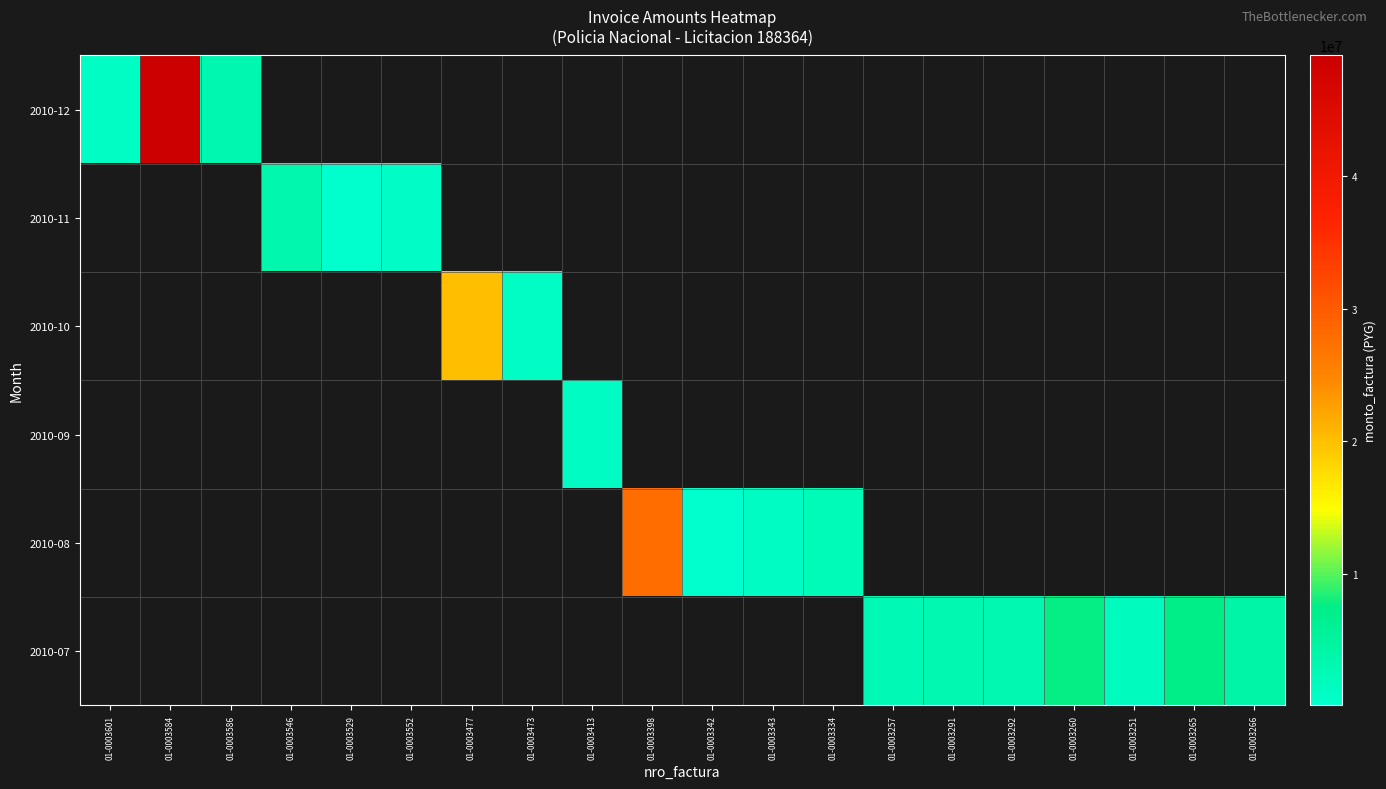

At how many categories does at least one series exceed 1174746?

15